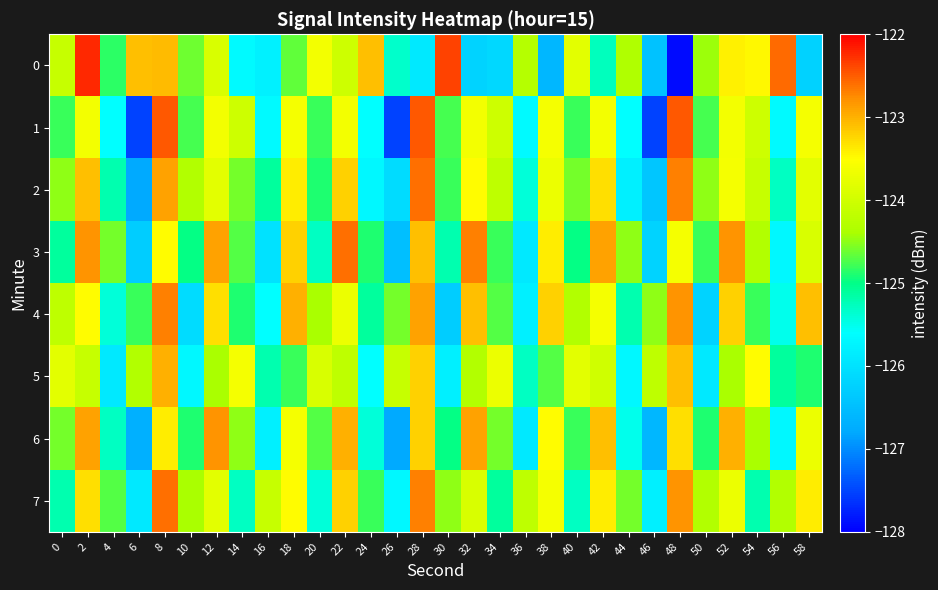

Which category has the highest value across all series?

2